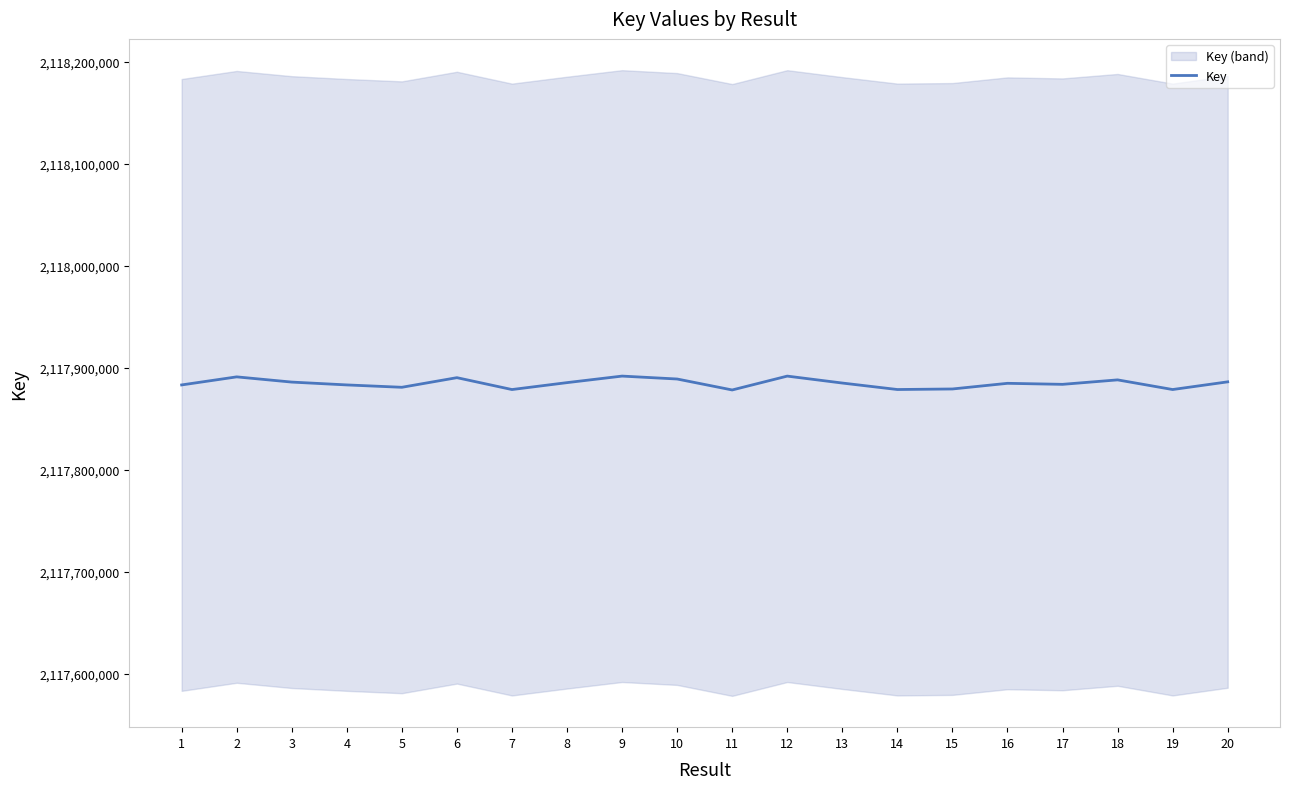

Between 12 and 17, which is larger?

12